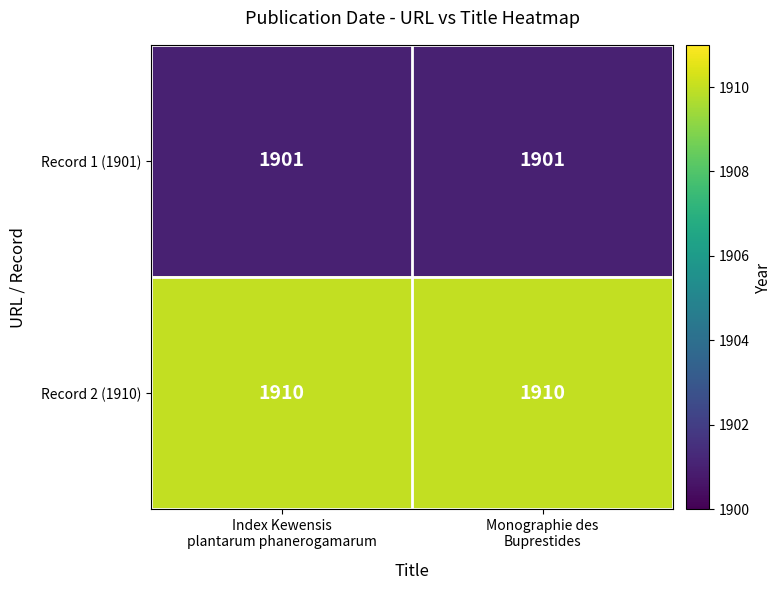

List the series in order of their peak value, lowest first.

Record 1 (1901), Record 2 (1910)